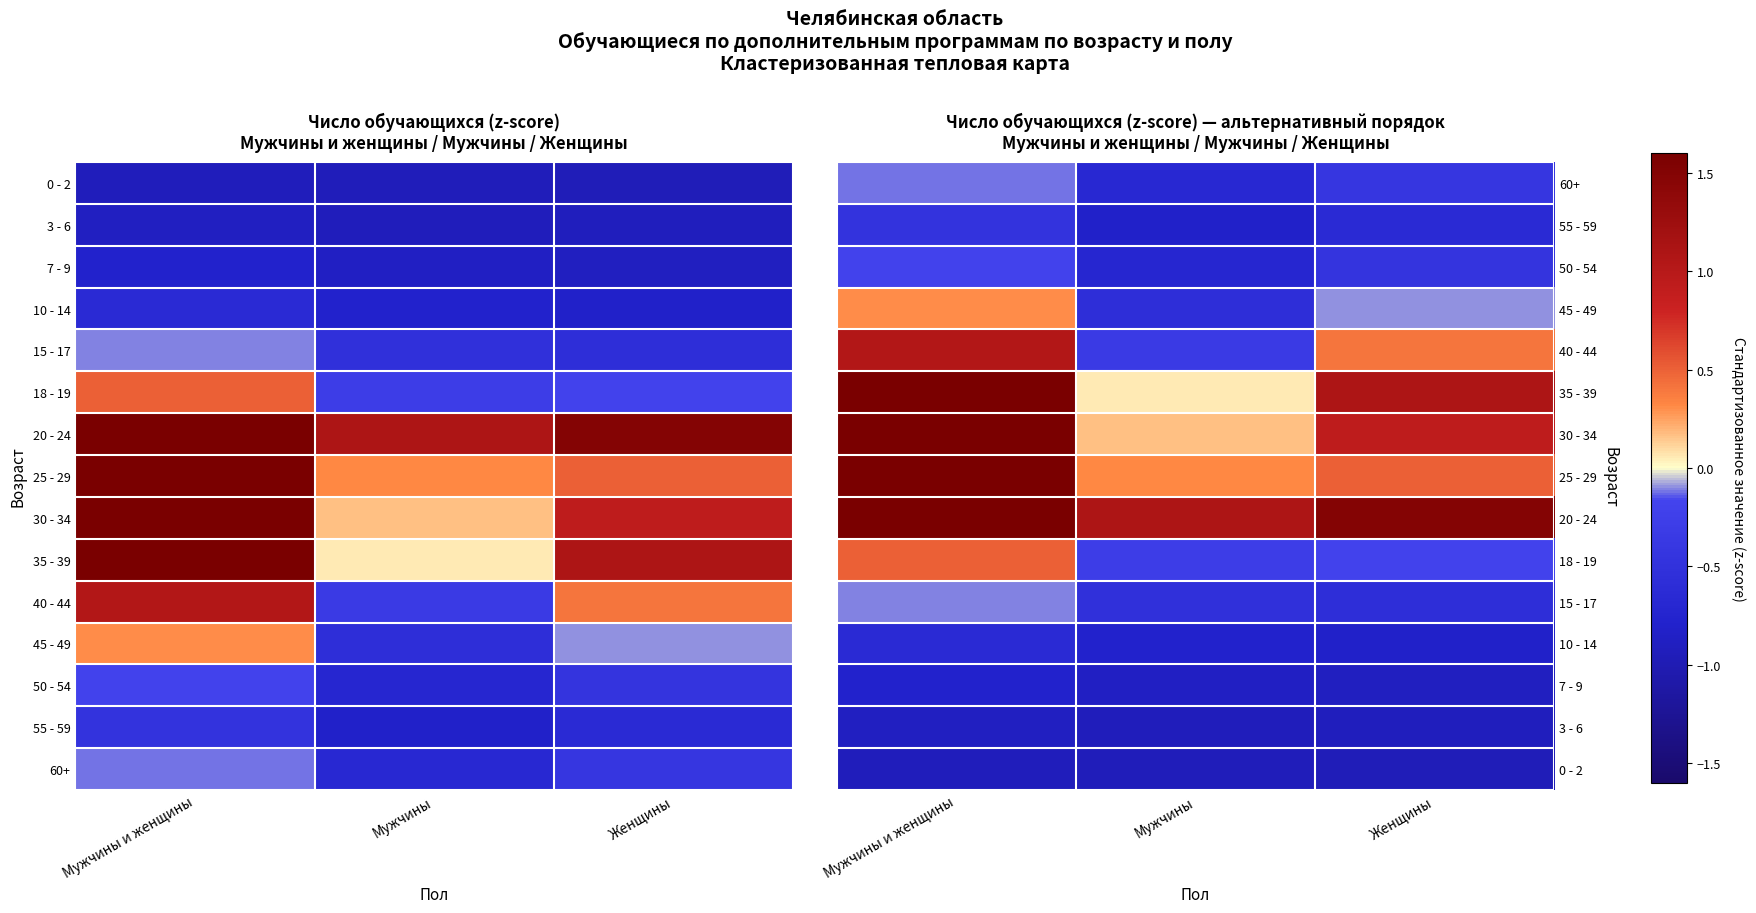

At which label does 30 - 34 reach its minimum?

Мужчины